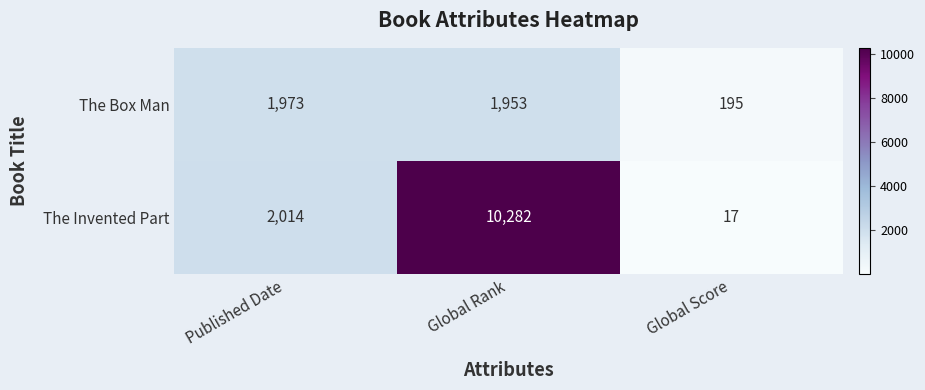

Reading right to left, transcribe all the data shown in this chart.

The Box Man: Global Score=195	Global Rank=1953	Published Date=1973
The Invented Part: Global Score=17	Global Rank=10282	Published Date=2014